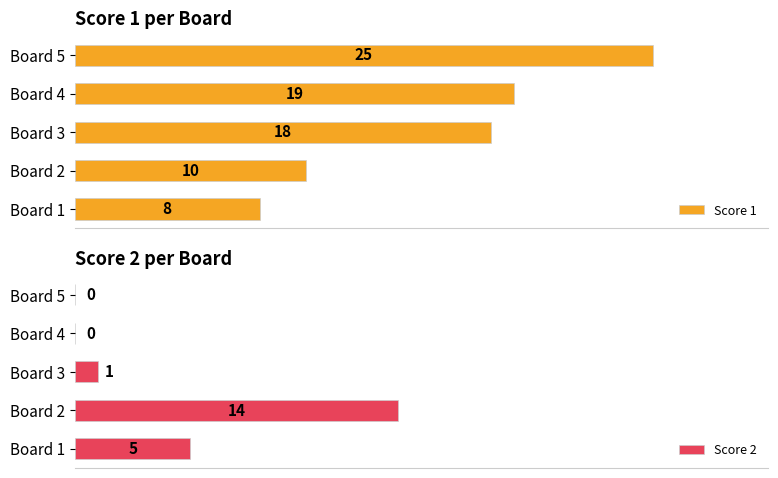

Which series has the largest total across all categories?

Score 1